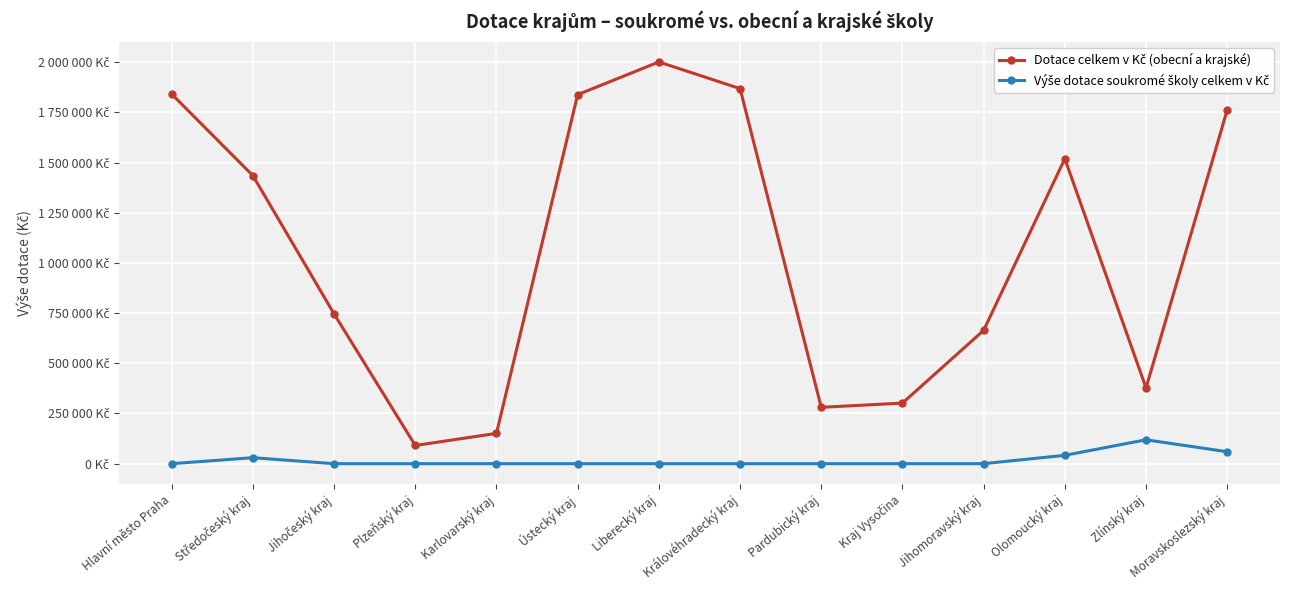

Is this an area chart (filled region under the line)?

No